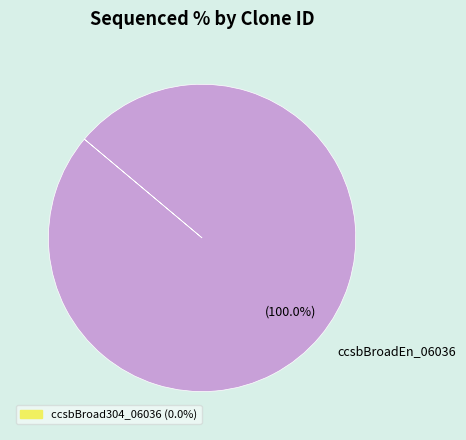

Rank the categories by value from lowest to highest.

ccsbBroadEn_06036